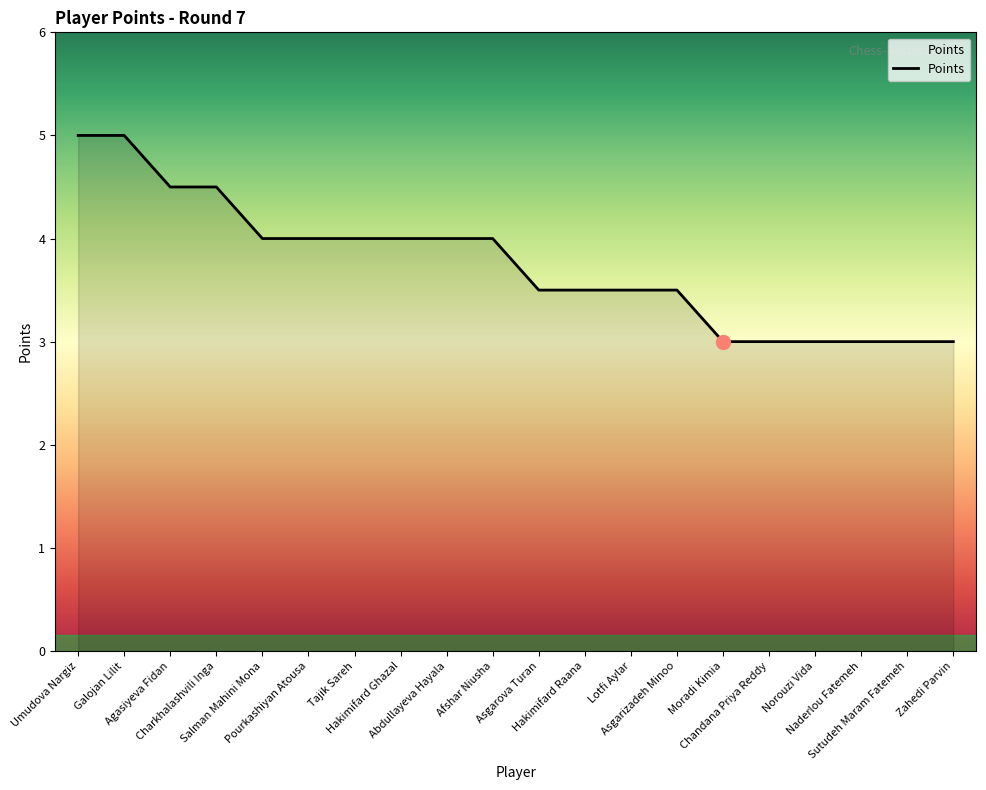

What is the change in value from Hakimifard Raana to Chandana Priya Reddy?

-0.5